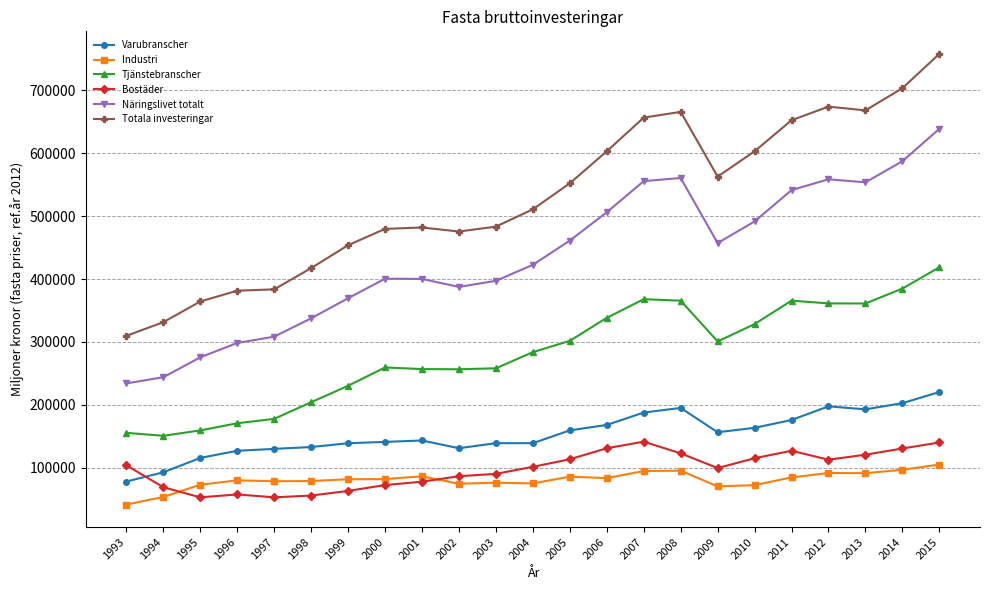

Which series has the largest total across all categories?

Totala investeringar